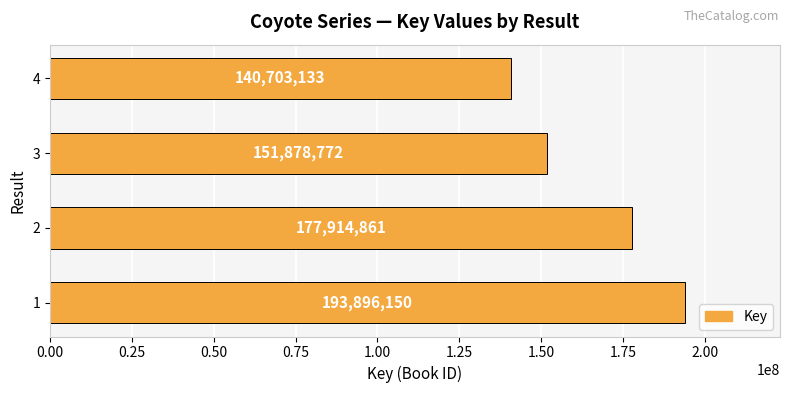

How many data points does each series have?

4